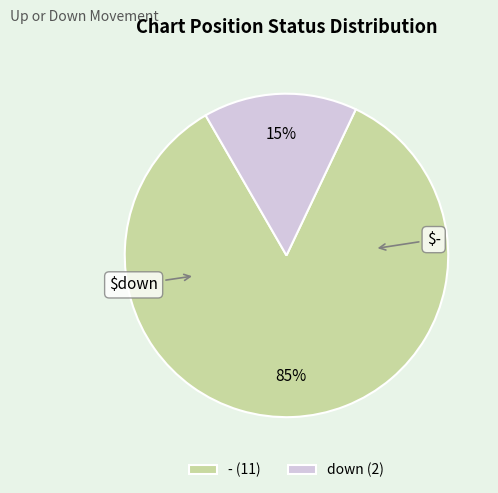

Which slice is the largest?

-